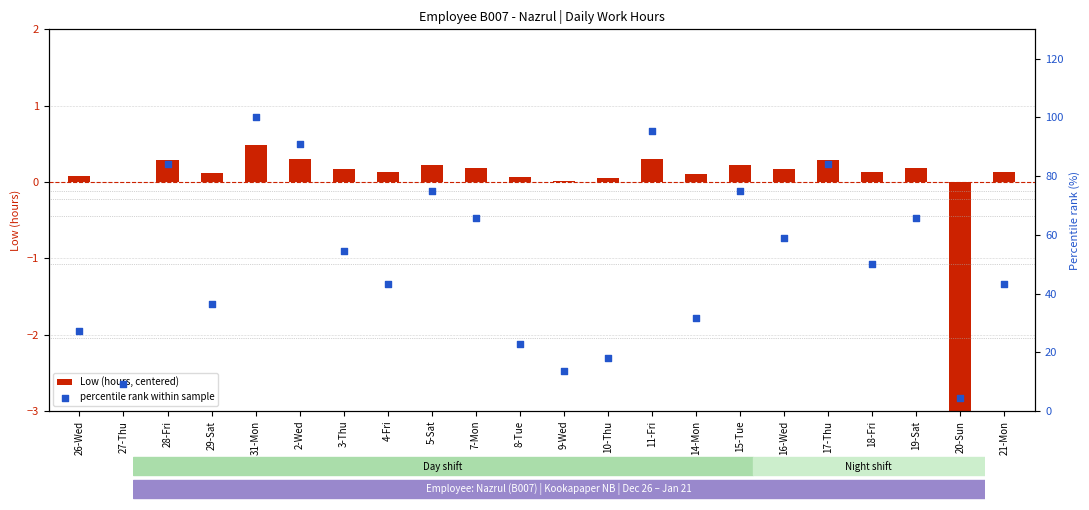

At how many categories does at least one series exceed 80?

5